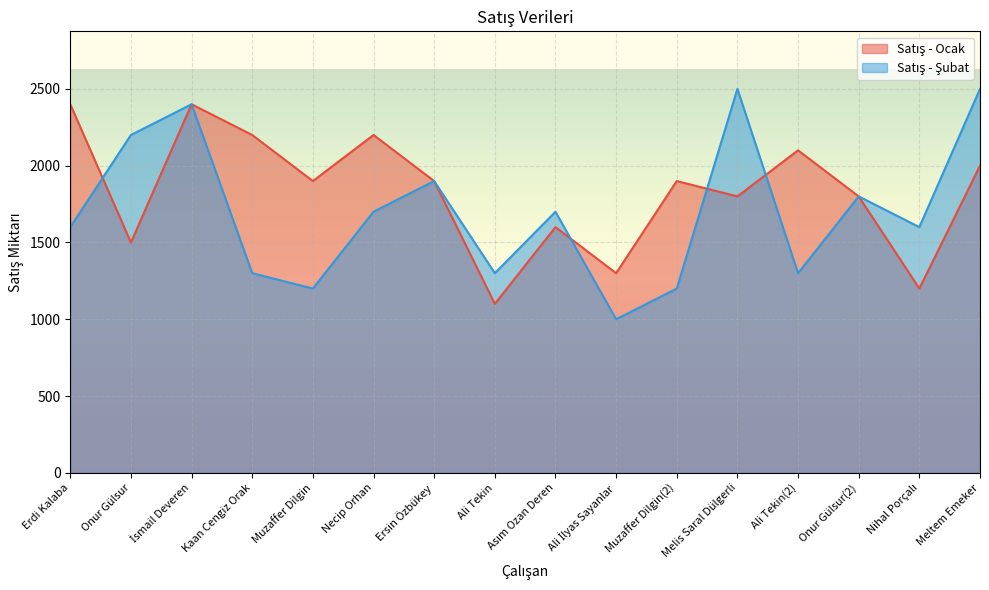

How many series are shown in this chart?

2